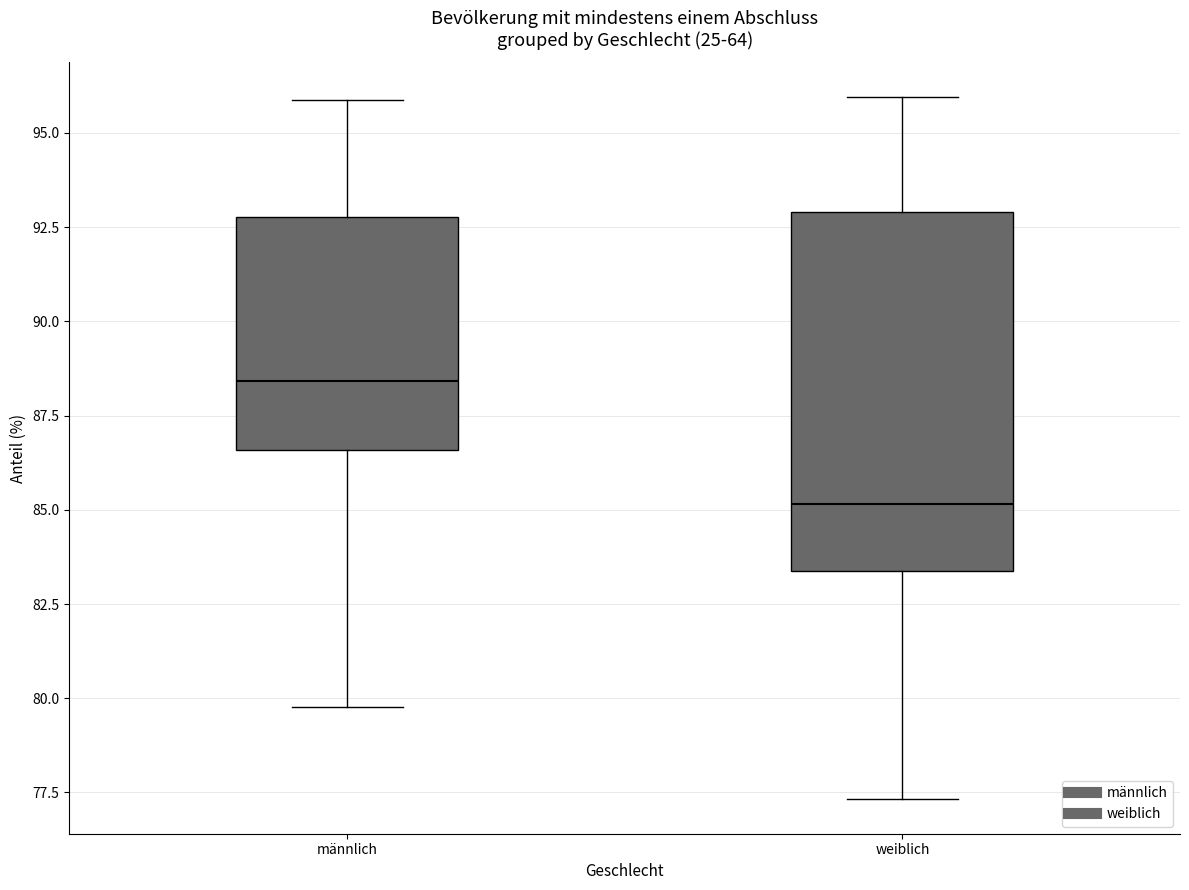

Reading left to right, read every box against the y-axis: the position of its median line, the range the box covers, and the ends of its whiskers. The values are not printed on the chart, so give them approximately, as read against the axis.

männlich: median 88.5, box 86.5 to 93.0, whiskers 80.0 to 96.0
weiblich: median 85.0, box 83.5 to 93.0, whiskers 77.5 to 96.0